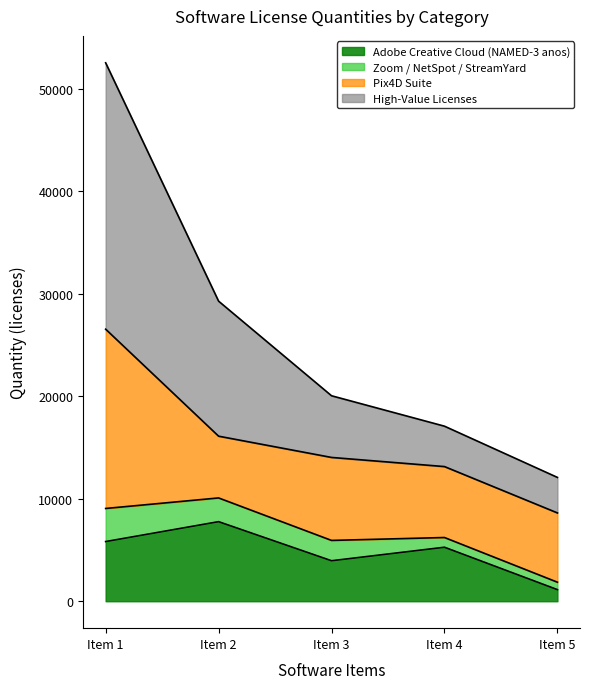

Is it true that Adobe Creative Cloud (NAMED-3 anos) equals 5272.0 at Item 4?

True